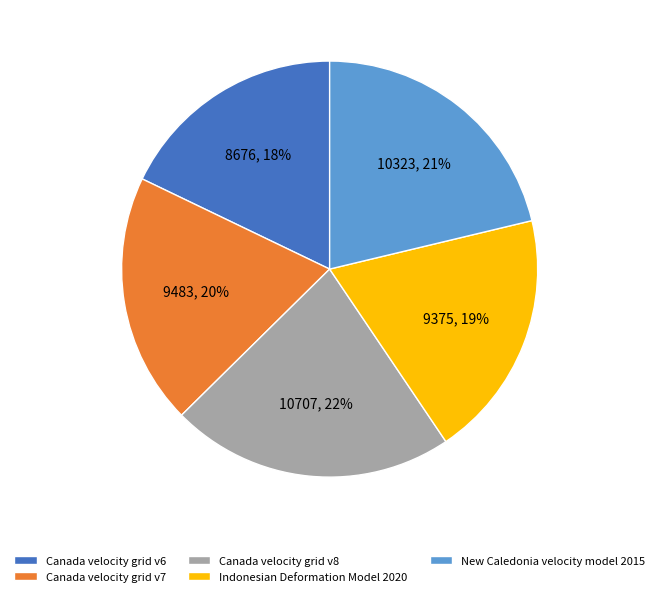

Count the number of slices in the pie.

5